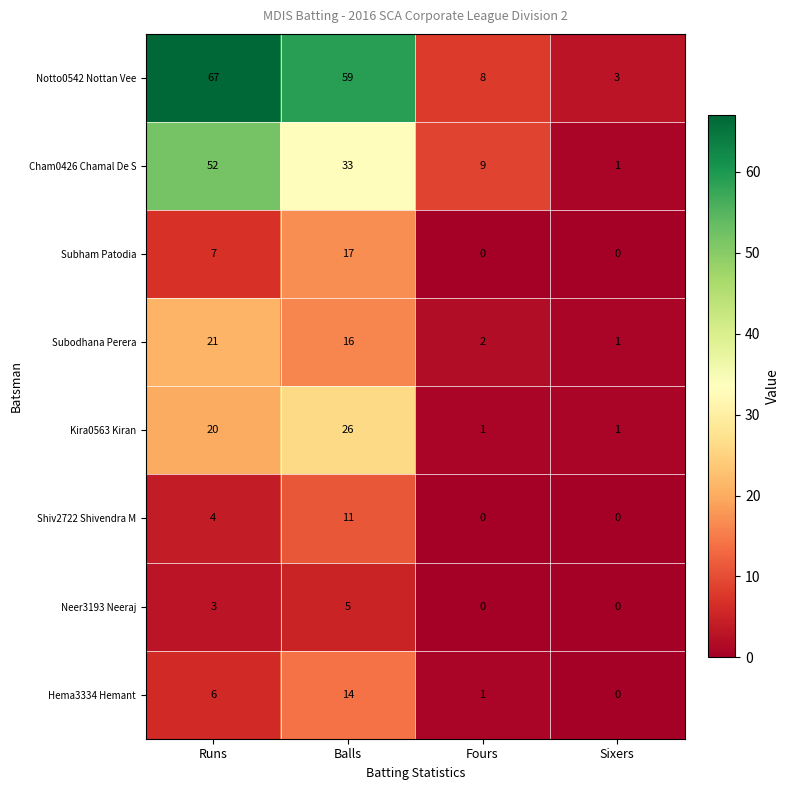

The Kira0563 Kiran series shows 1 at Fours. True or false?

True